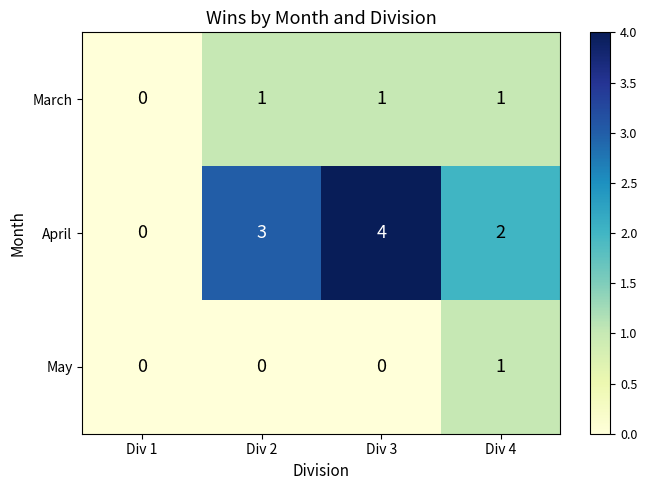

The May series shows 0 at Div 3. True or false?

True